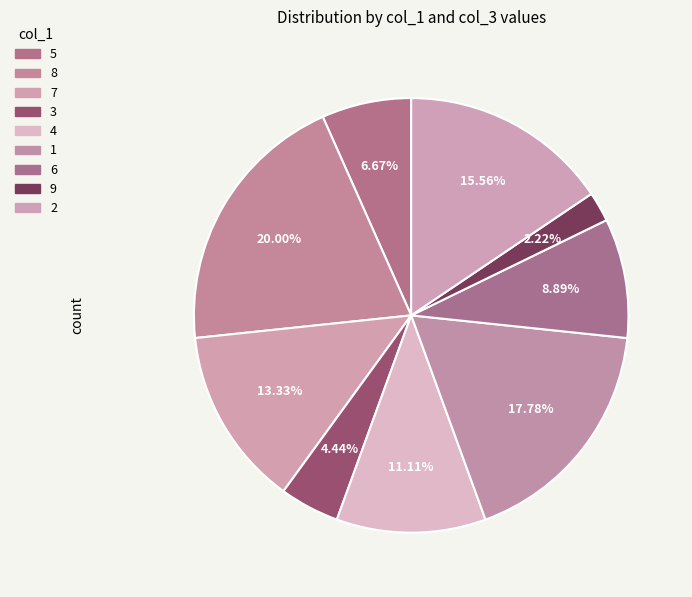

Does 2 represent more than half of the total?

No